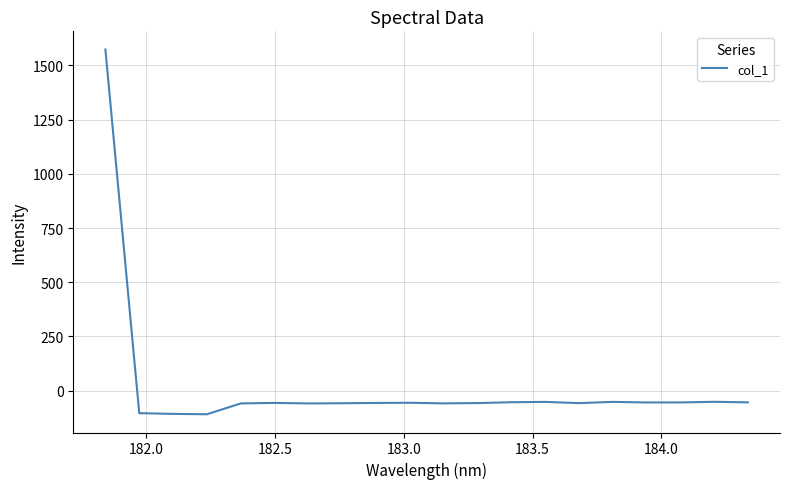

What is the smallest value displayed?

-108.7